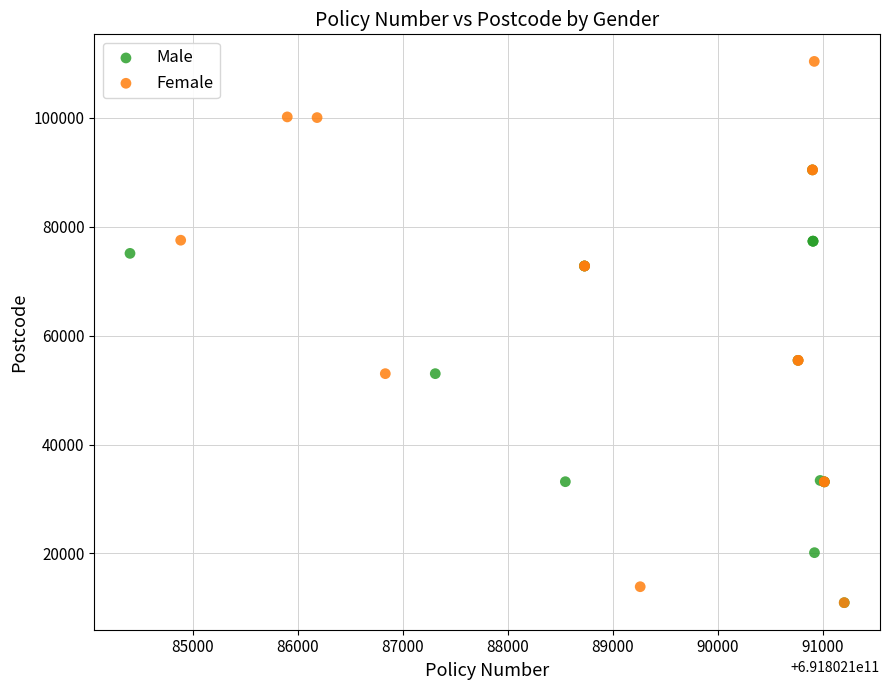

Which series reaches the maximum Y coordinate?

Female